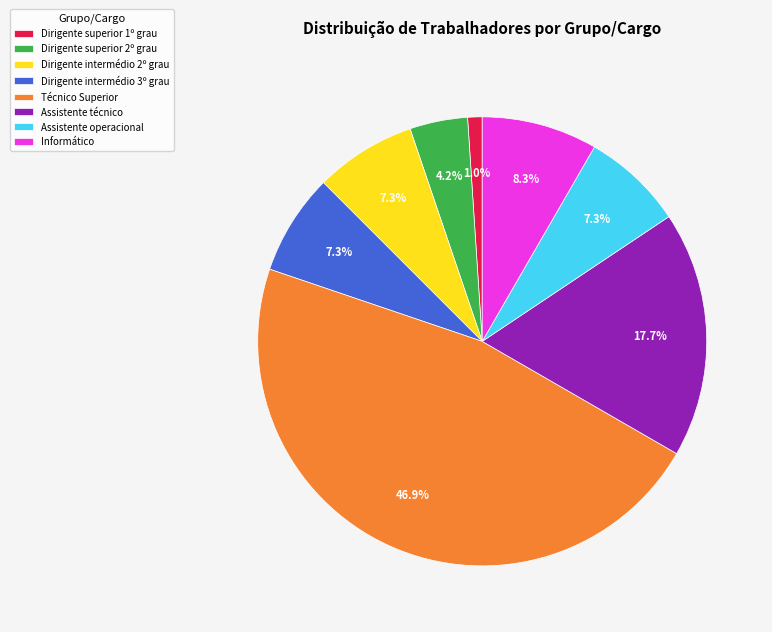

To the nearest percent, what percentage of the pie is Assistente operacional?

7%